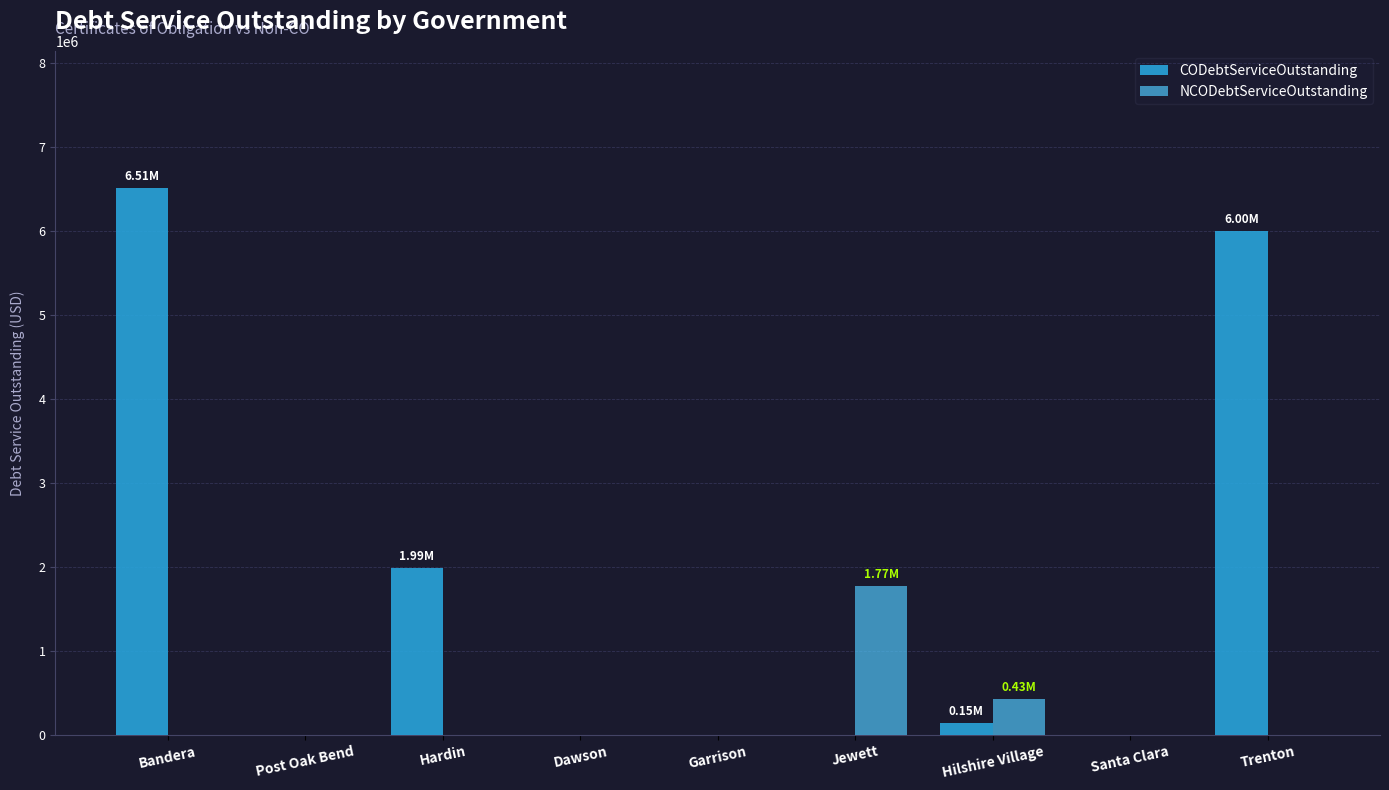

What is the sum of all CODebtServiceOutstanding values?

14645360.0